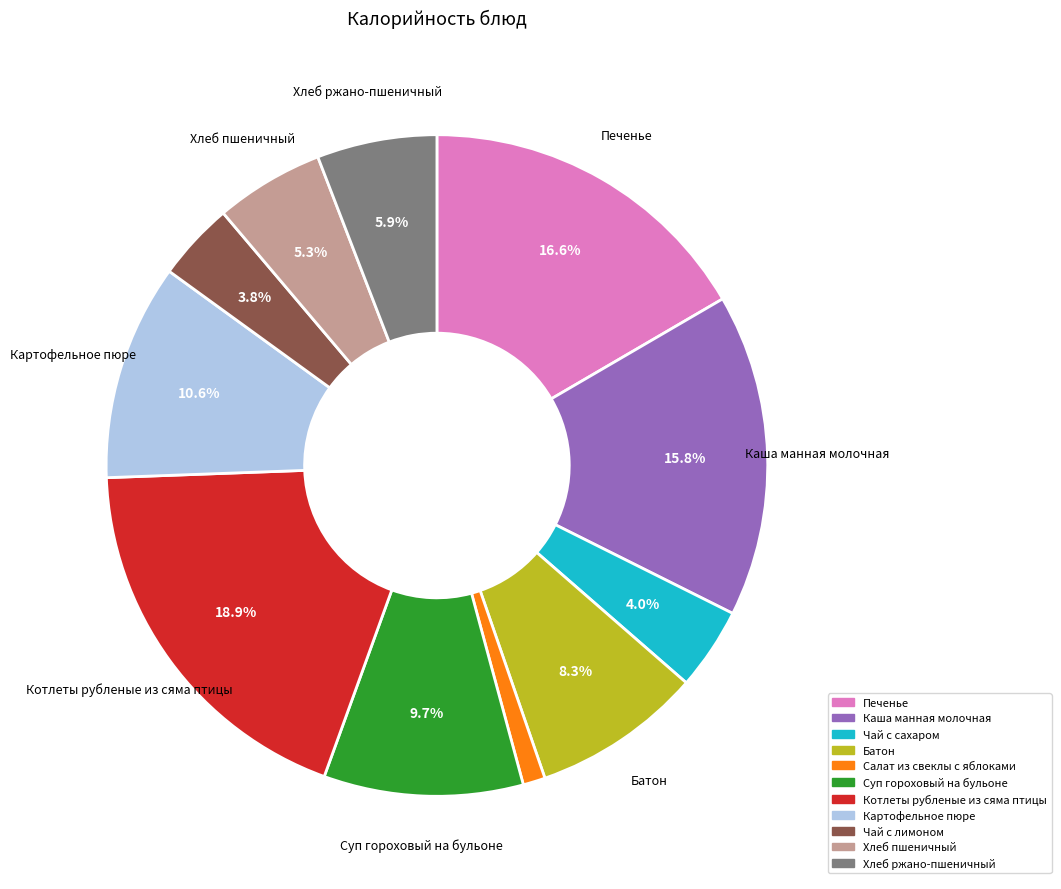

What percentage is the Печенье slice, to the nearest percent?

17%